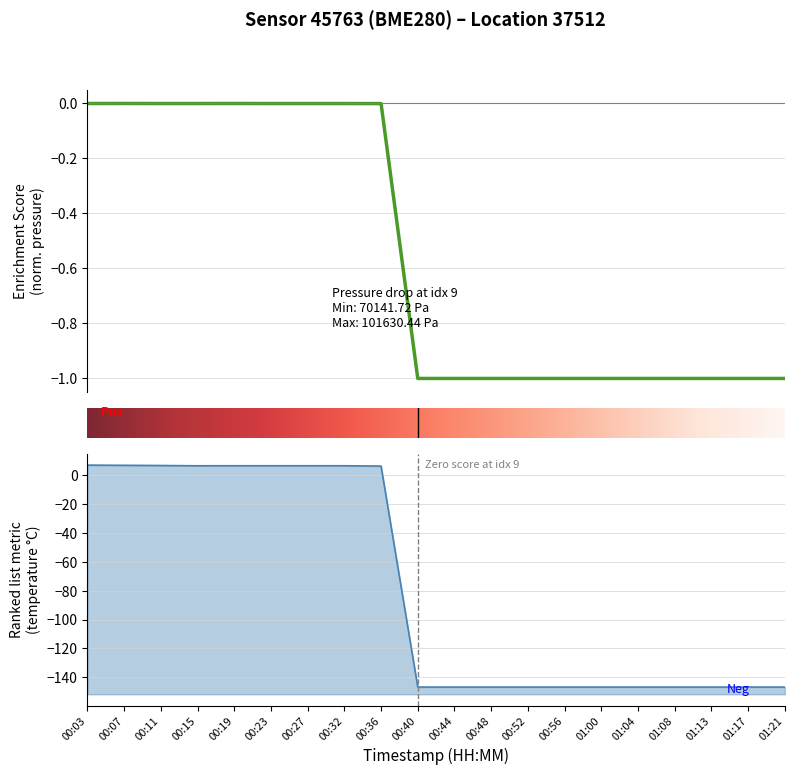

How many distinct data groups are displayed?

2